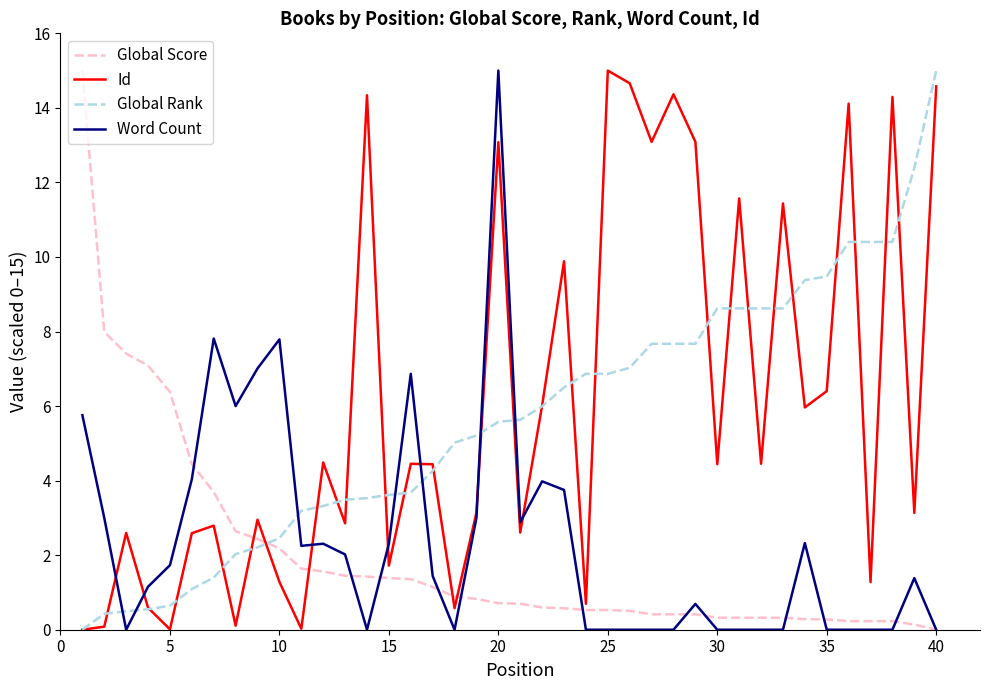

Which series ends up on top after the final intersection of Id and Global Score?

Id